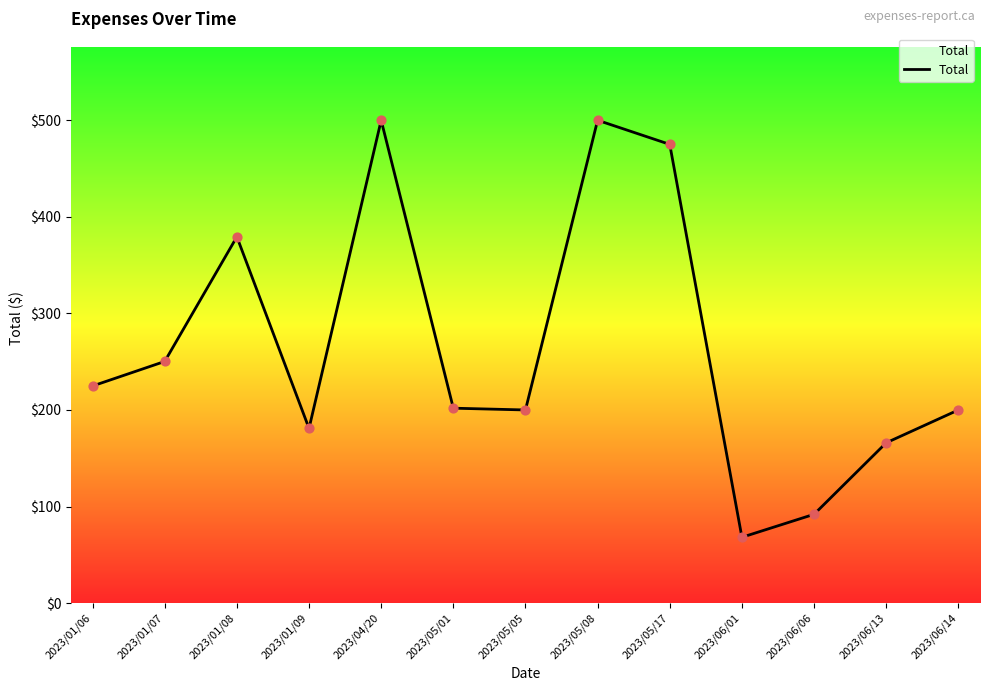

Approximately how many times larger is the value at 2023/06/13 compared to 2023/01/07?

0.7